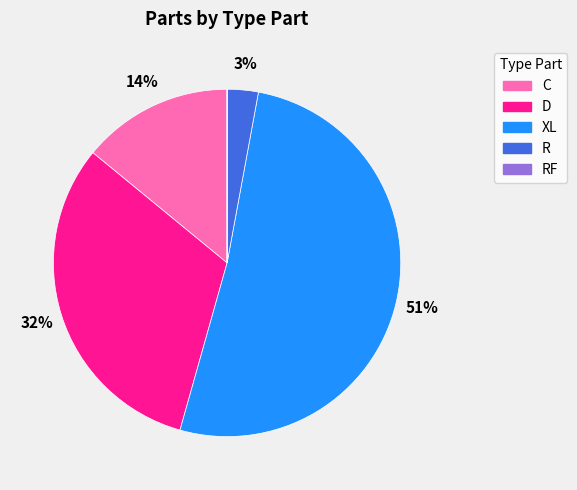

Is XL the majority of the pie?

Yes